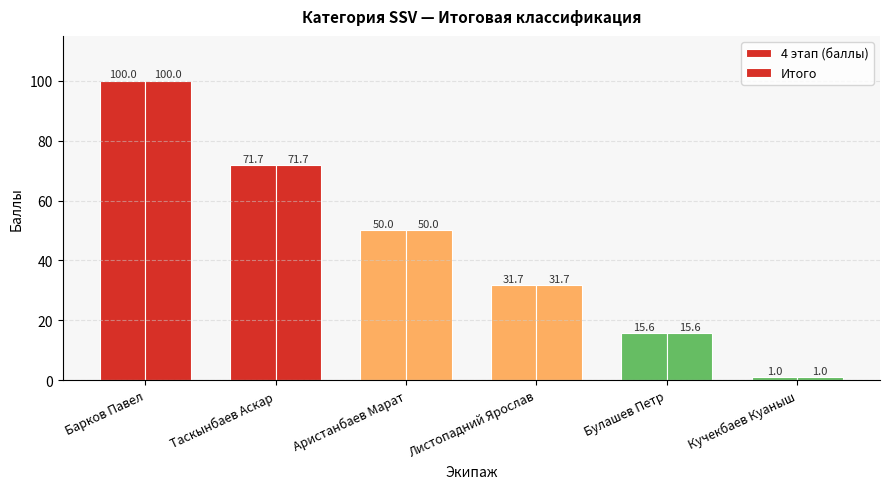

At which label does 4 этап (баллы) first exceed 50?

Барков Павел